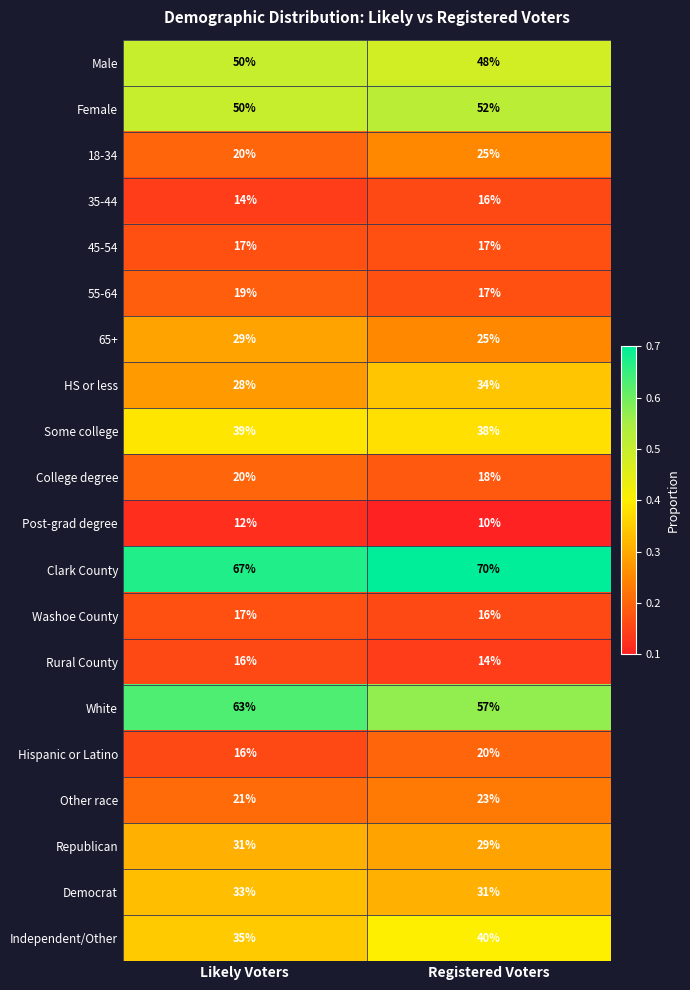

List the labels in order of Post-grad degree value, largest first.

Likely Voters, Registered Voters